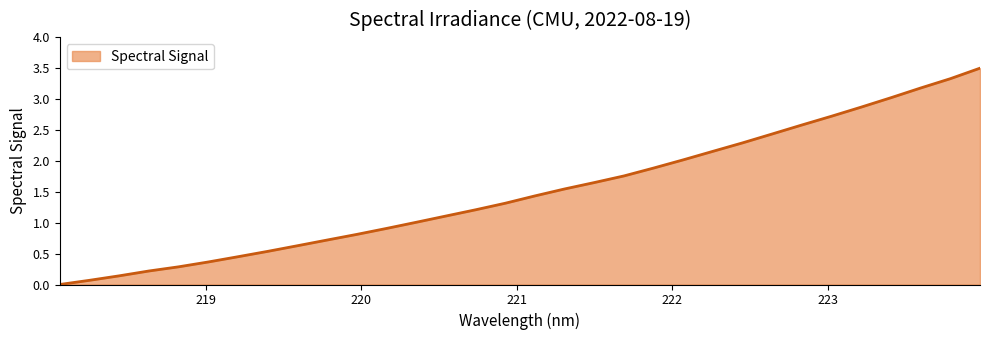

What is the difference between the maximum and minimum values?

3.5